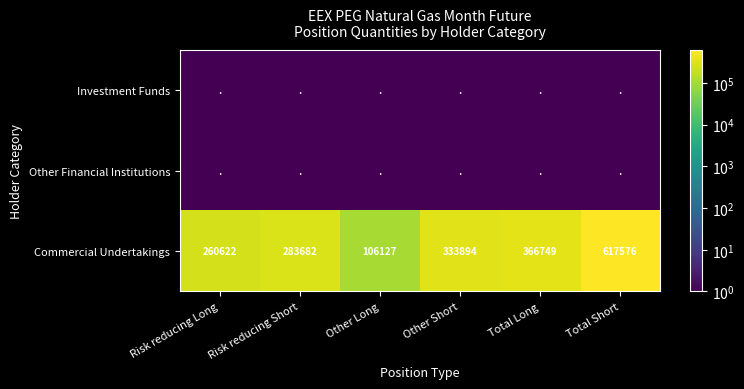

What is the maximum value shown in the chart?

617576.0